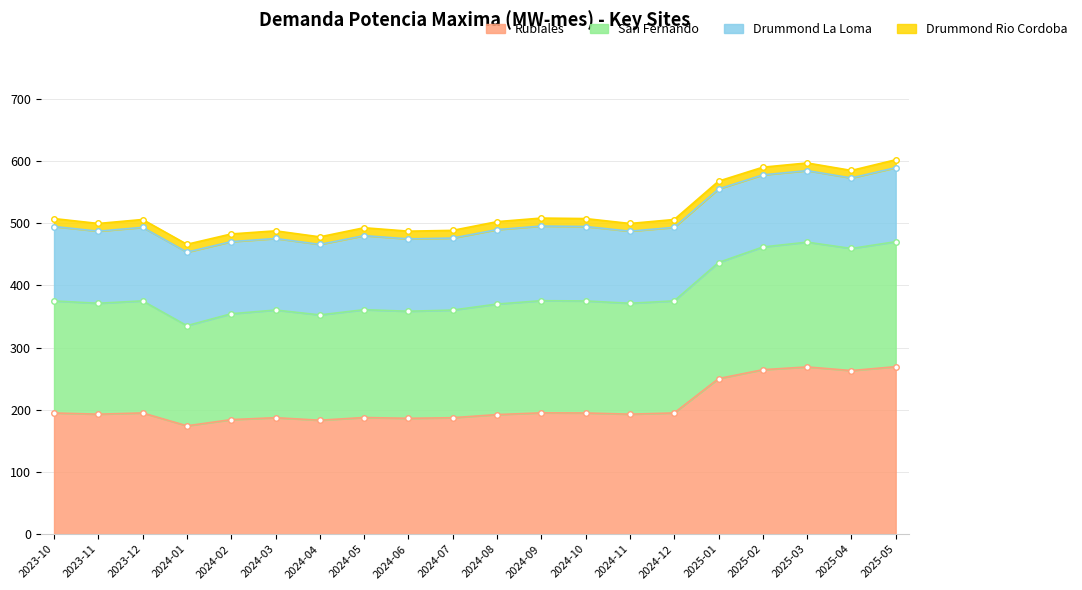

At which category does Drummond Rio Cordoba reach its first local valley?

2023-11